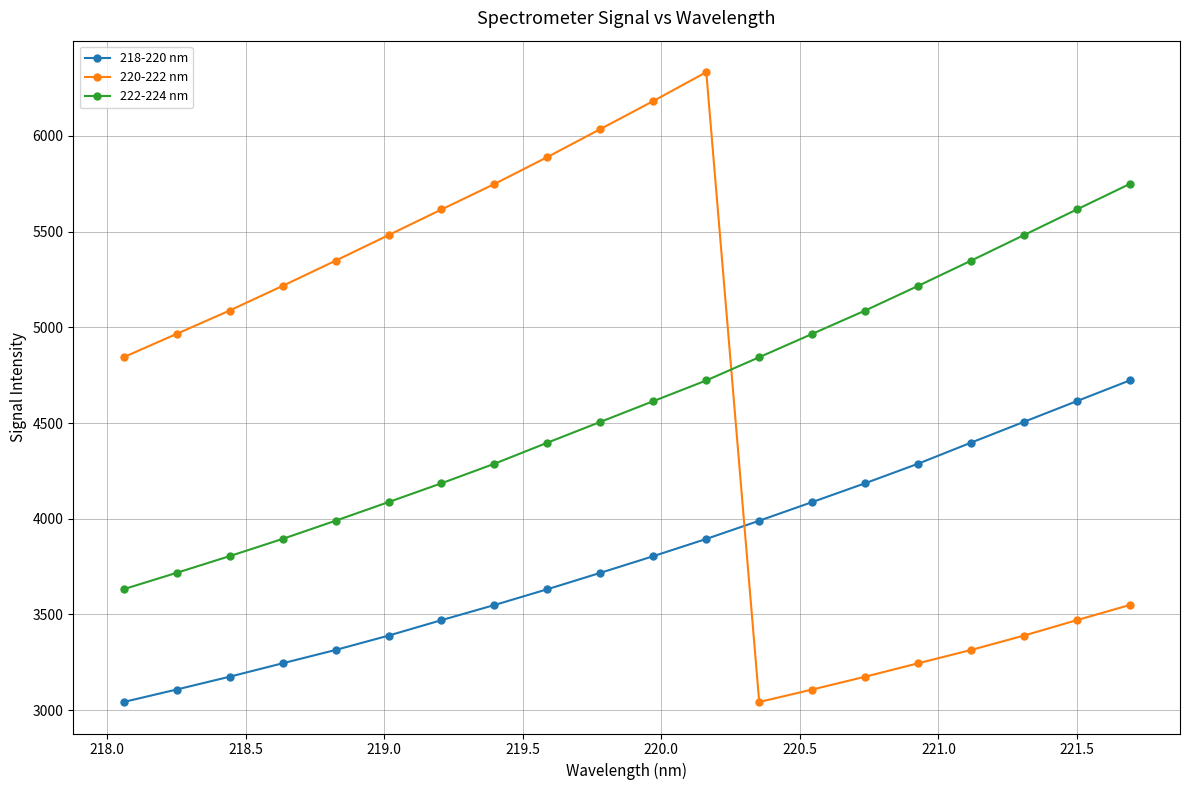

How many times do 218-220 nm and 220-222 nm cross each other?

1